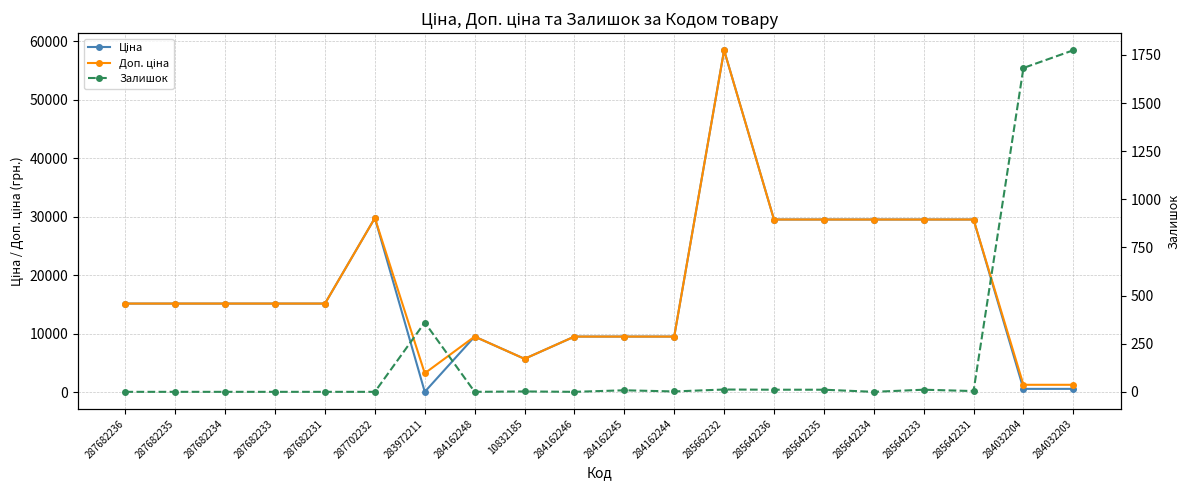

Rank the categories by Ціна value from lowest to highest.

283972211, 284032204, 284032203, 10832185, 284162248, 284162246, 284162245, 284162244, 287682236, 287682235, 287682234, 287682233, 287682231, 285642236, 285642235, 285642234, 285642233, 285642231, 287702232, 285662232